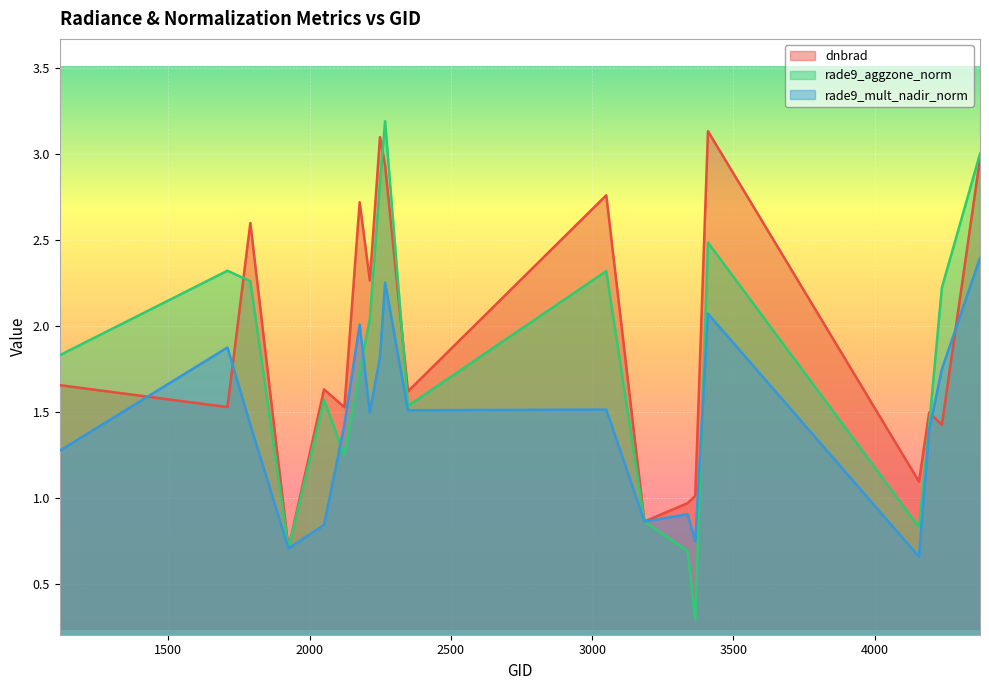

What is the difference between the rade9_mult_nadir_norm values at 3050 and 2051?

0.7